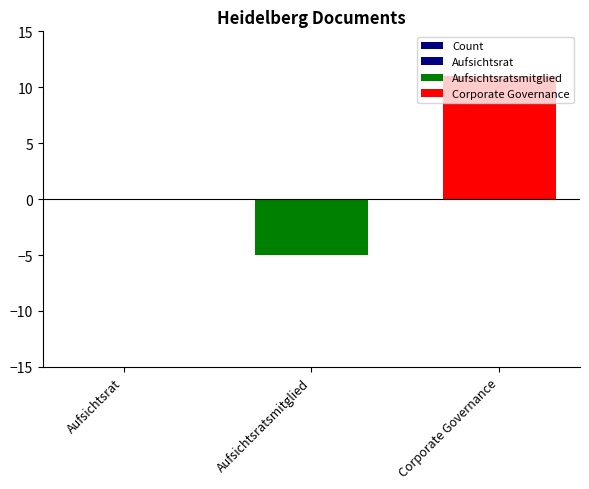

List the labels in order of value, smallest first.

Aufsichtsratsmitglied, Aufsichtsrat, Corporate Governance